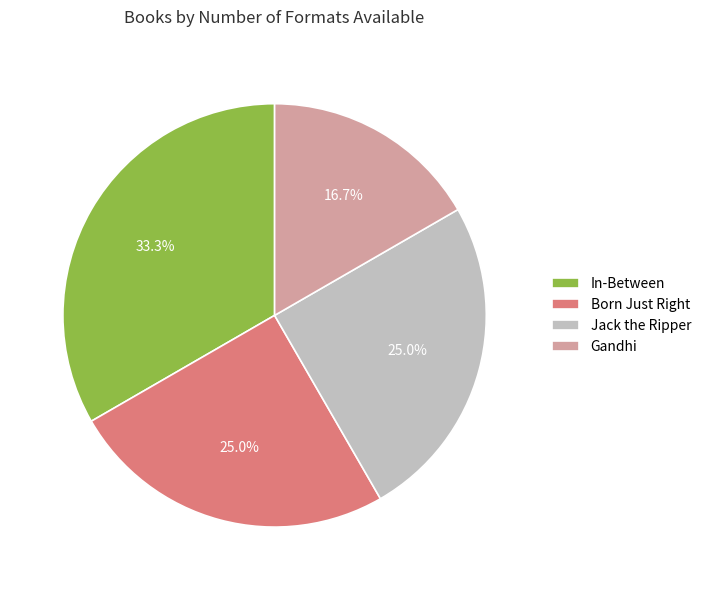

To the nearest percent, what is the combined percentage of Gandhi and Jack the Ripper?

42%